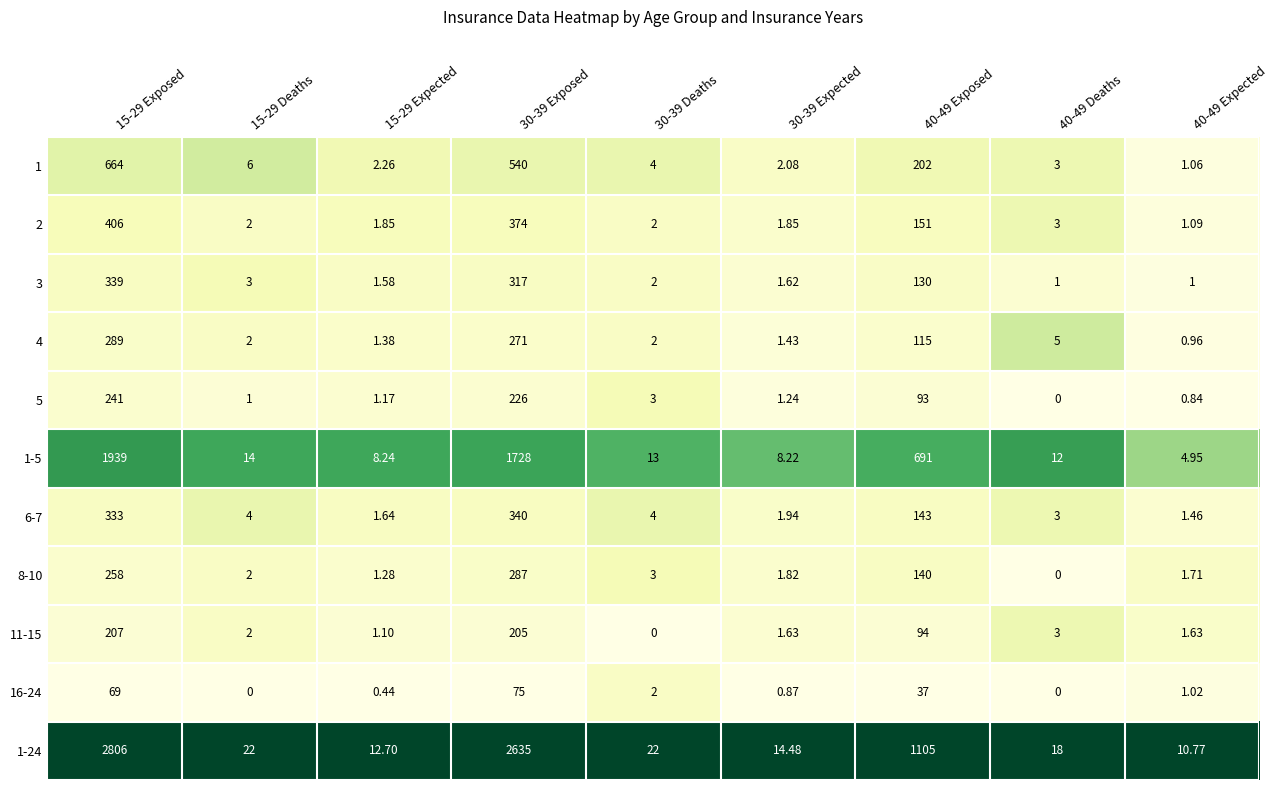

What is the difference between the highest and lowest values at 40-49 Expected?

9.9